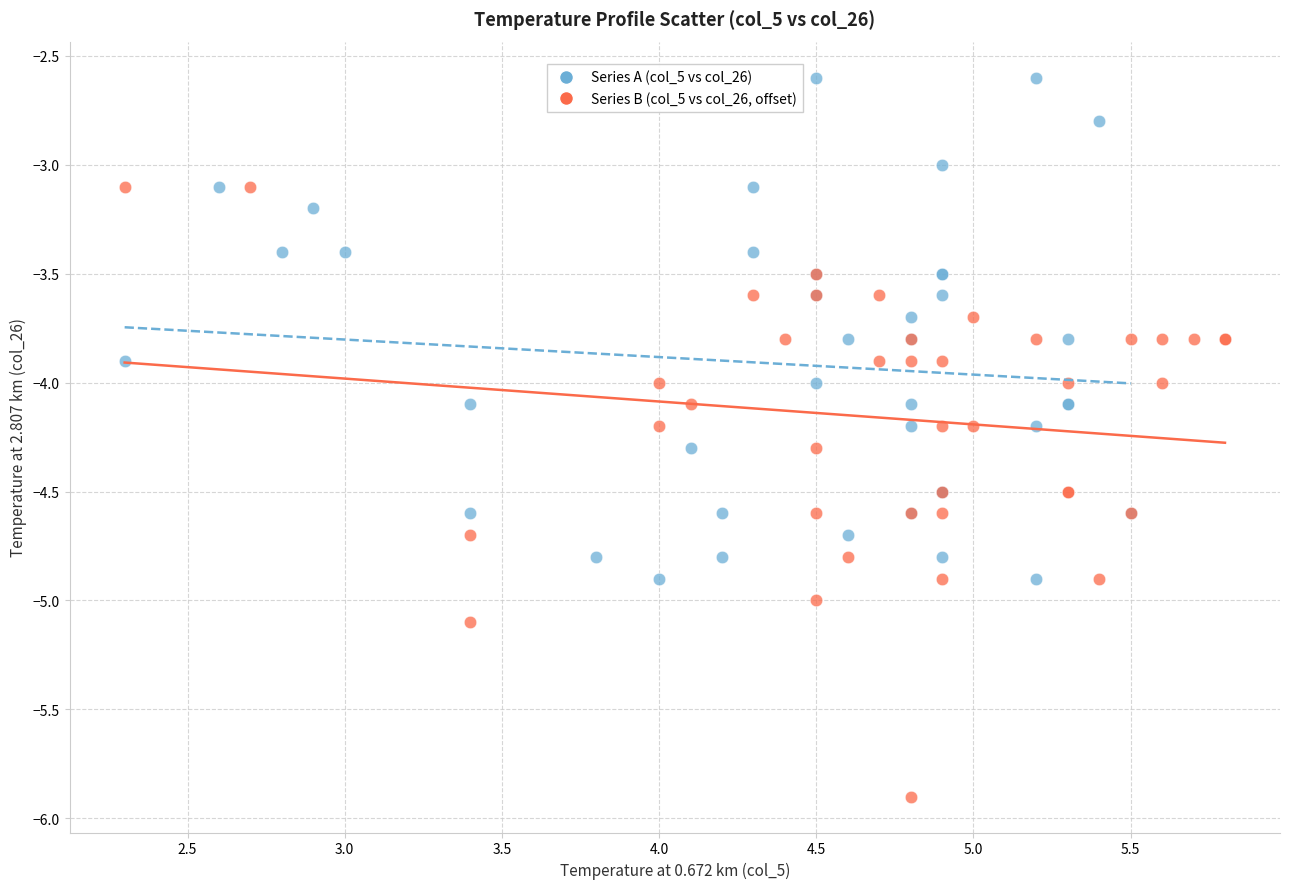

Which series reaches the maximum Y coordinate?

Series A (col_5 vs col_26)